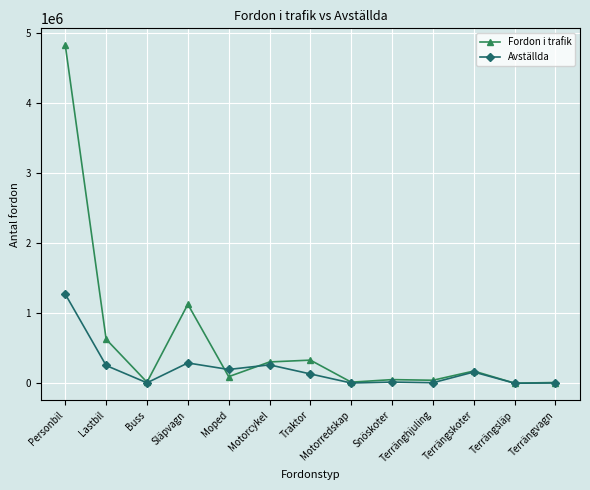

Which series has the widest spread of values?

Fordon i trafik